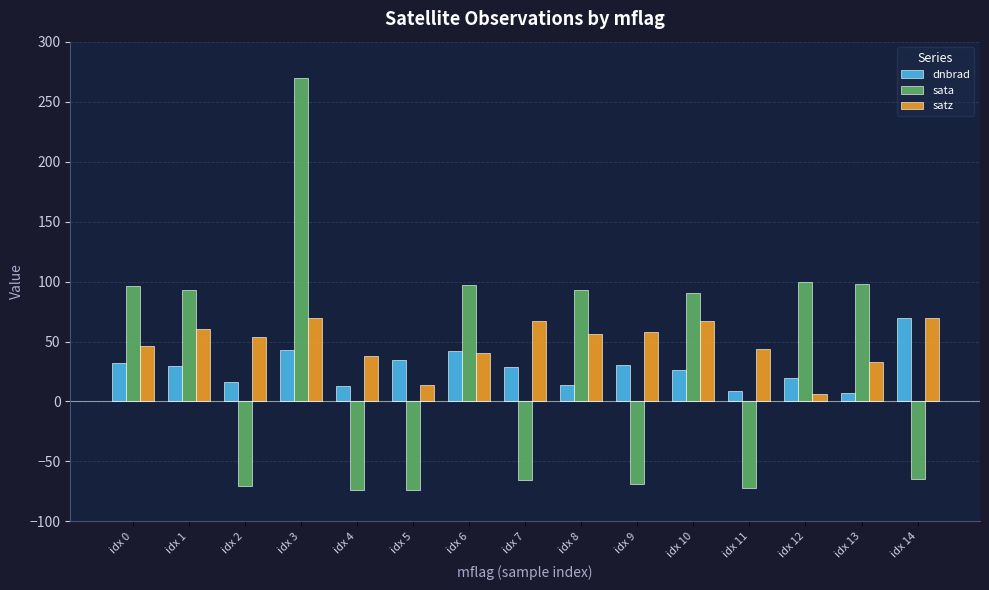

What value does the satz series have at idx 10?

66.9